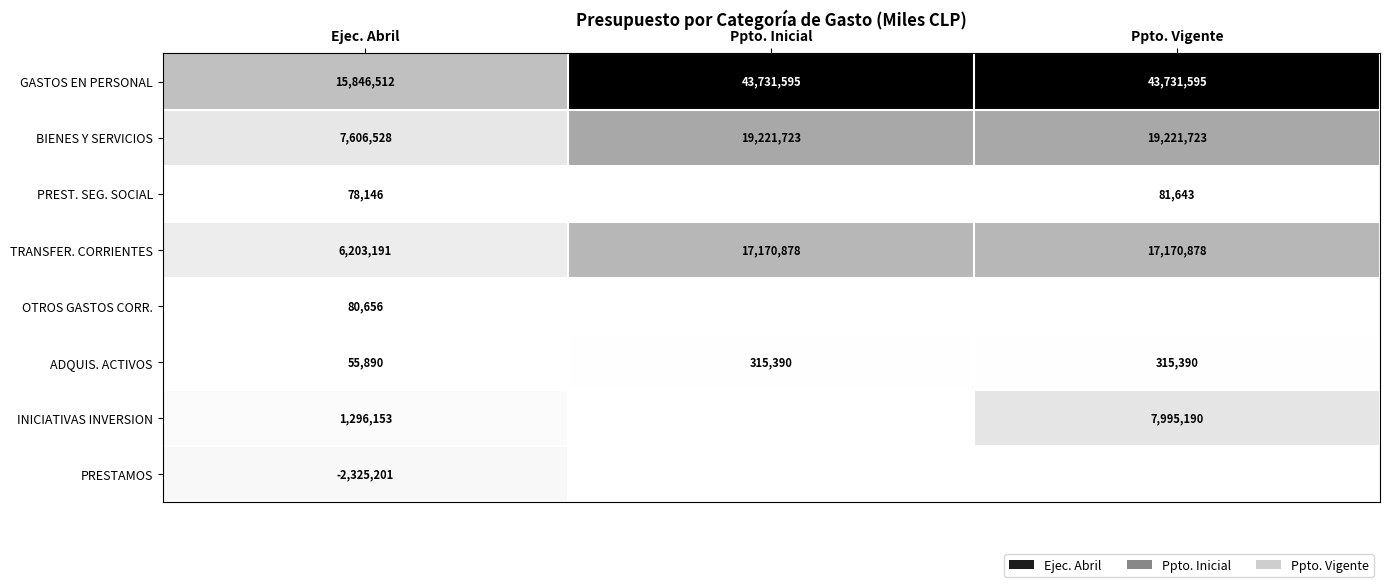

What is the difference between the BIENES Y SERVICIOS values at Ejec. Abril and Ppto. Vigente?

11615195